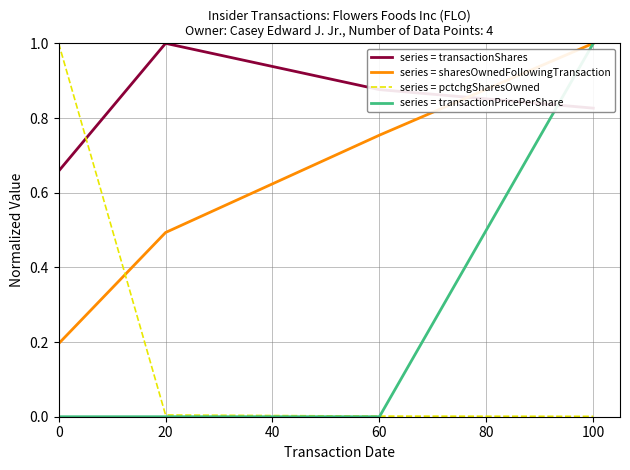

Which category has the highest value in the series = transactionPricePerShare series?

100